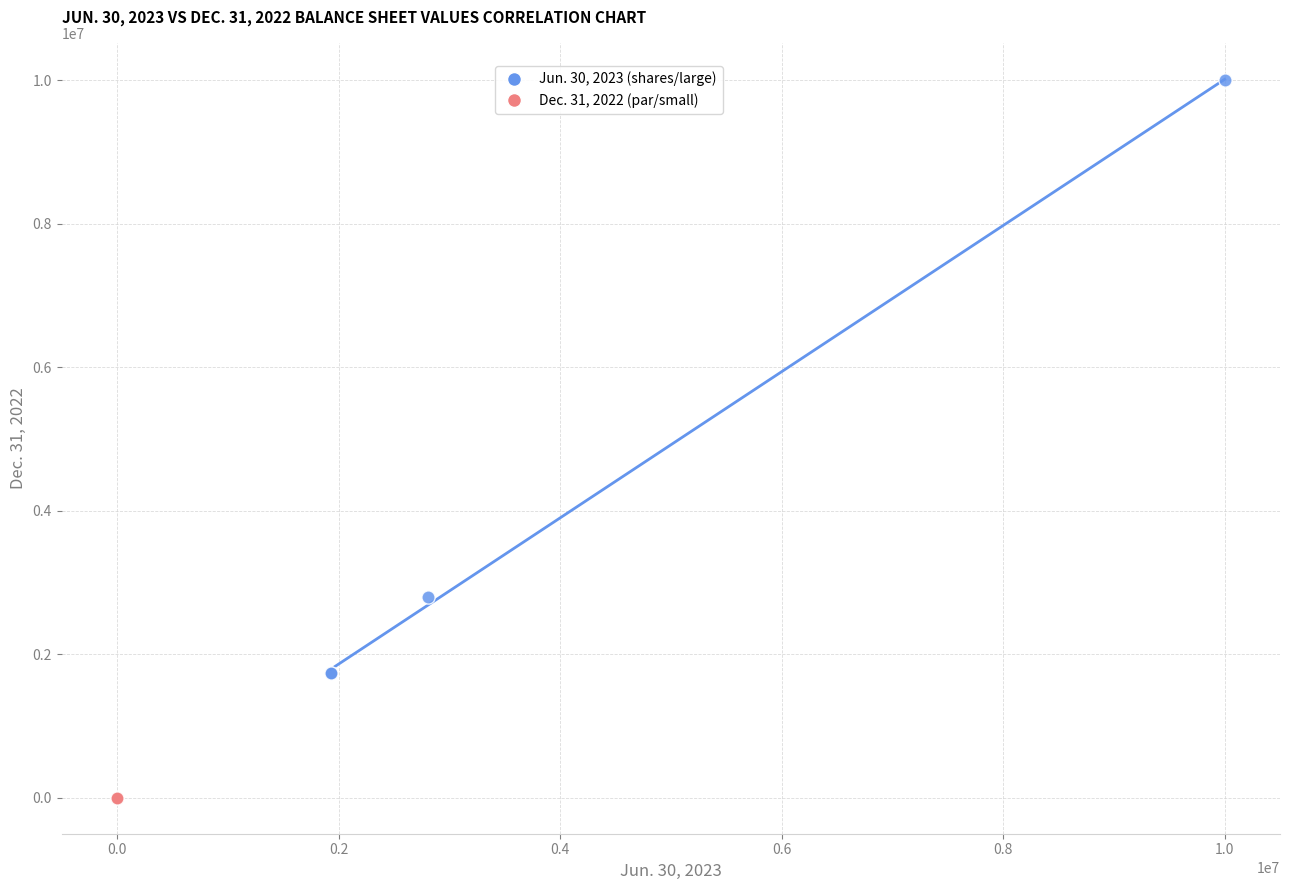

Which series contains the highest Y value?

Jun. 30, 2023 (shares/large)